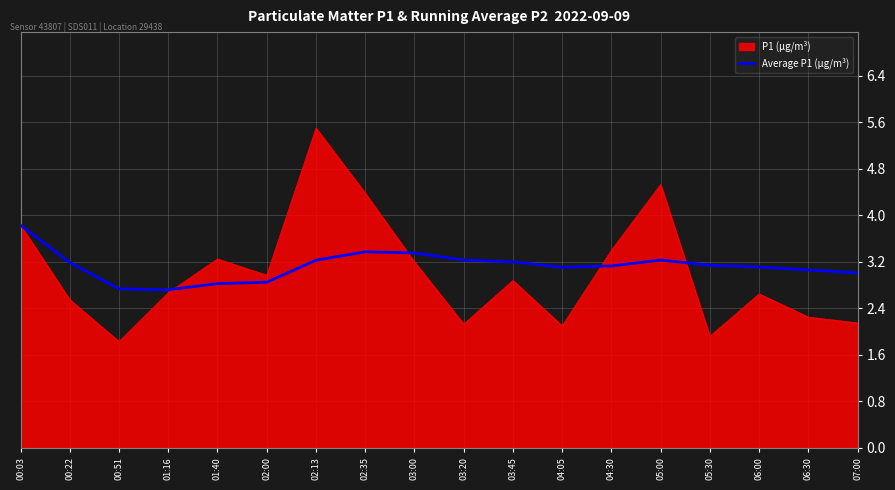

The Average P1 (μg/m³) series shows 2.9 at 02:00. True or false?

True